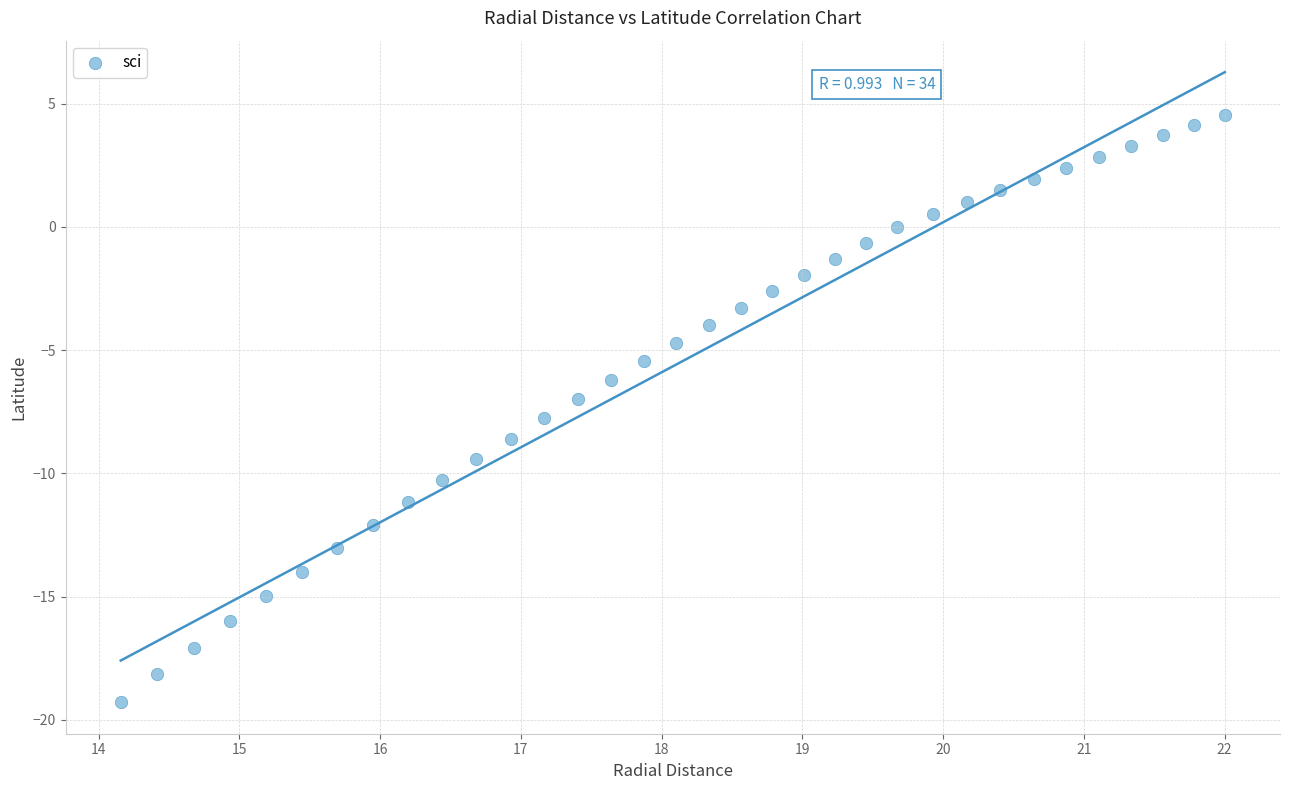

What is the range of Y values (max minus min)?

23.8